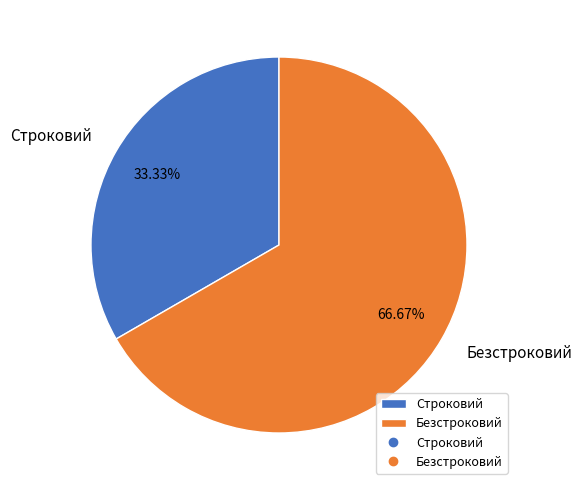

To the nearest percent, what portion does Строковий represent?

33%